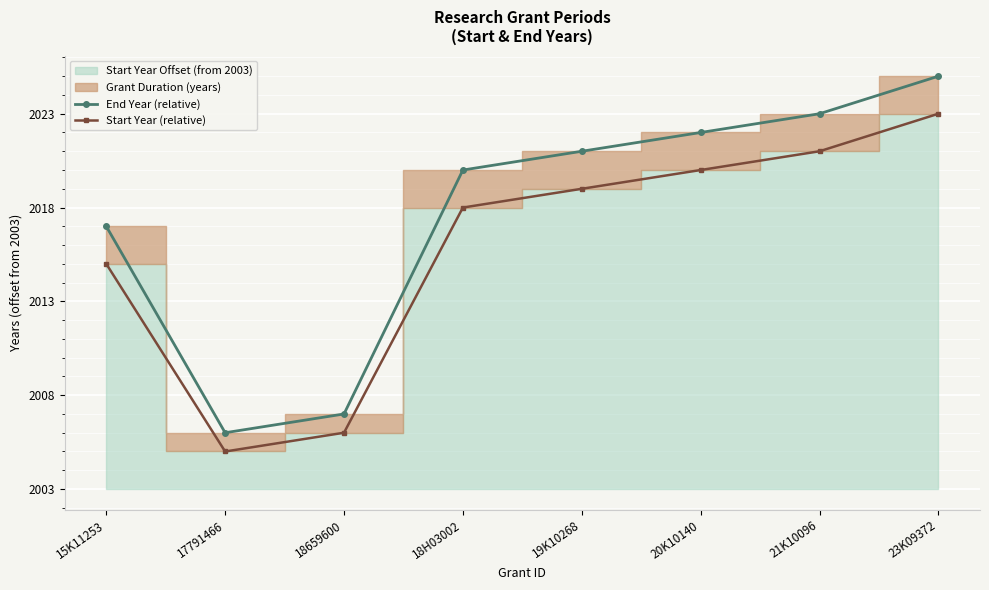

List the labels in order of End Year (relative) value, largest first.

23K09372, 21K10096, 20K10140, 19K10268, 18H03002, 15K11253, 18659600, 17791466